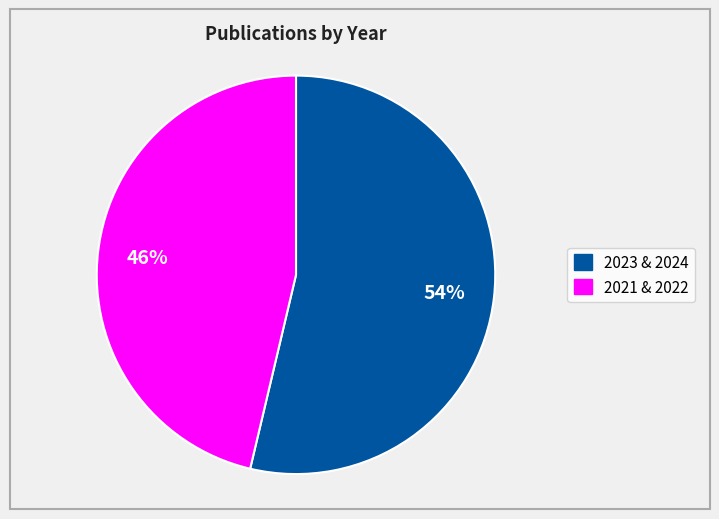

To the nearest percent, what is the average slice percentage?

50%